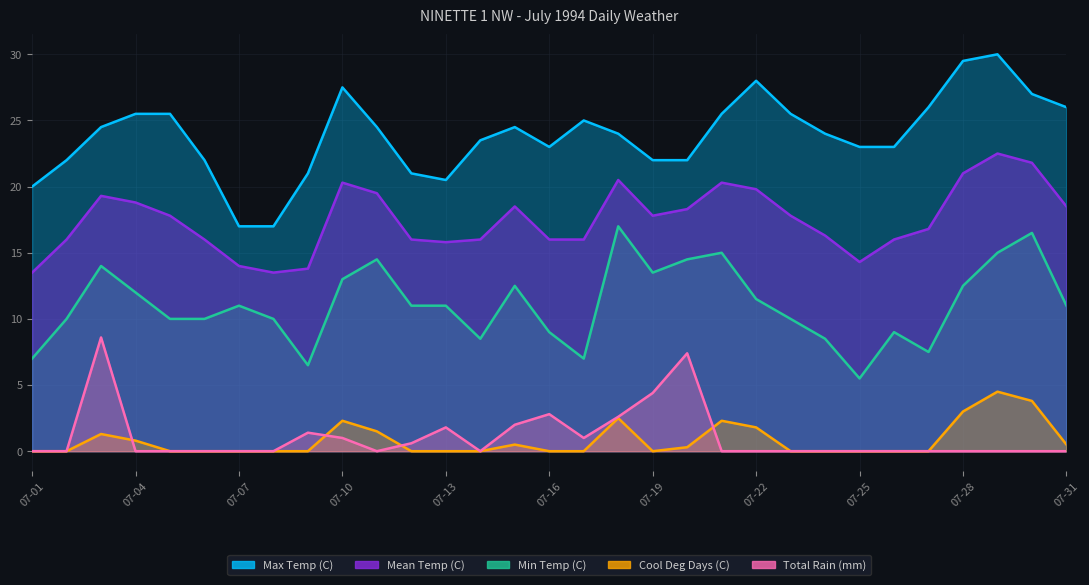

At which category does Mean Temp (C) reach its first local peak?

07-03